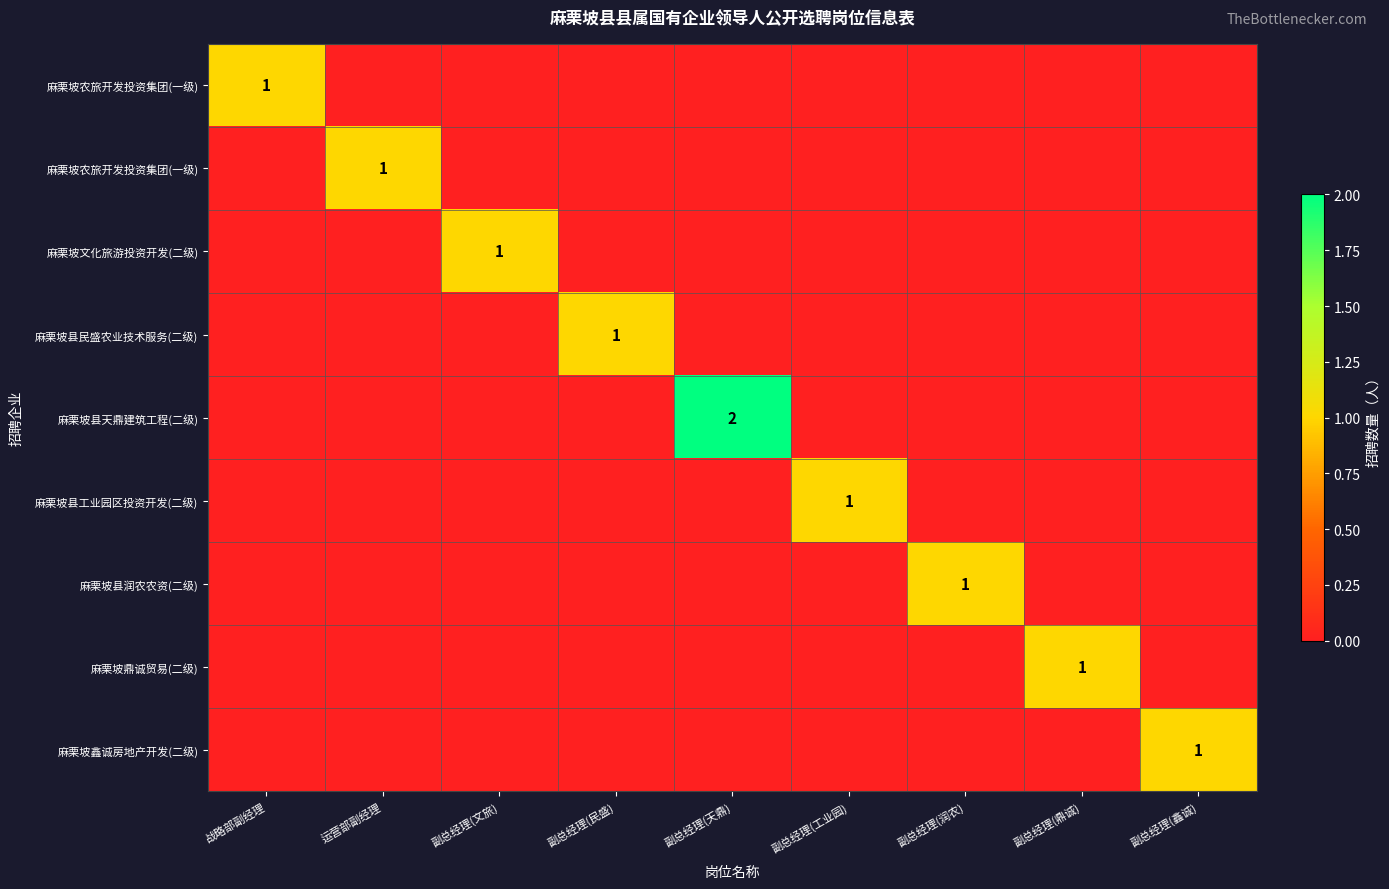

Which category has the lowest value across all series?

运营部副经理